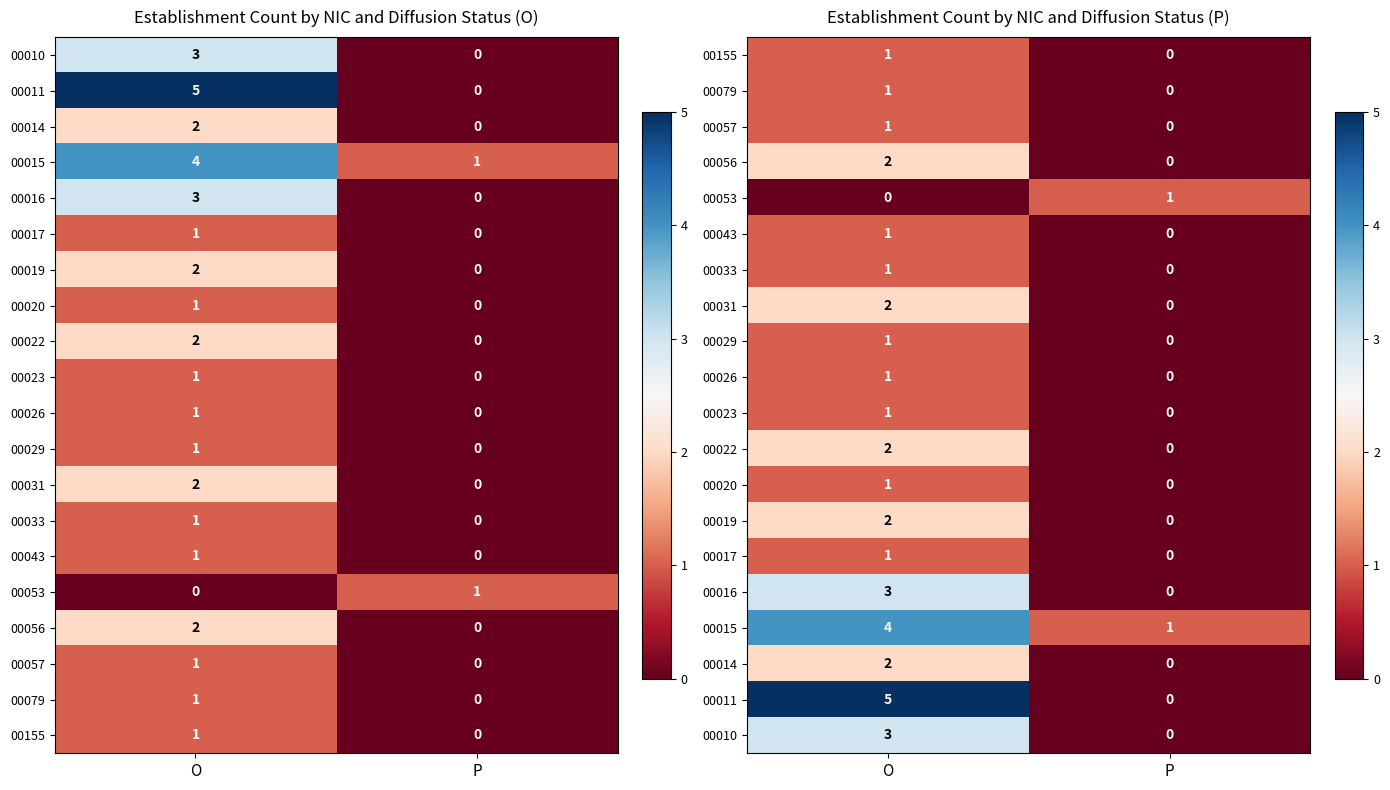

At which category is the sum across all series the highest?

O